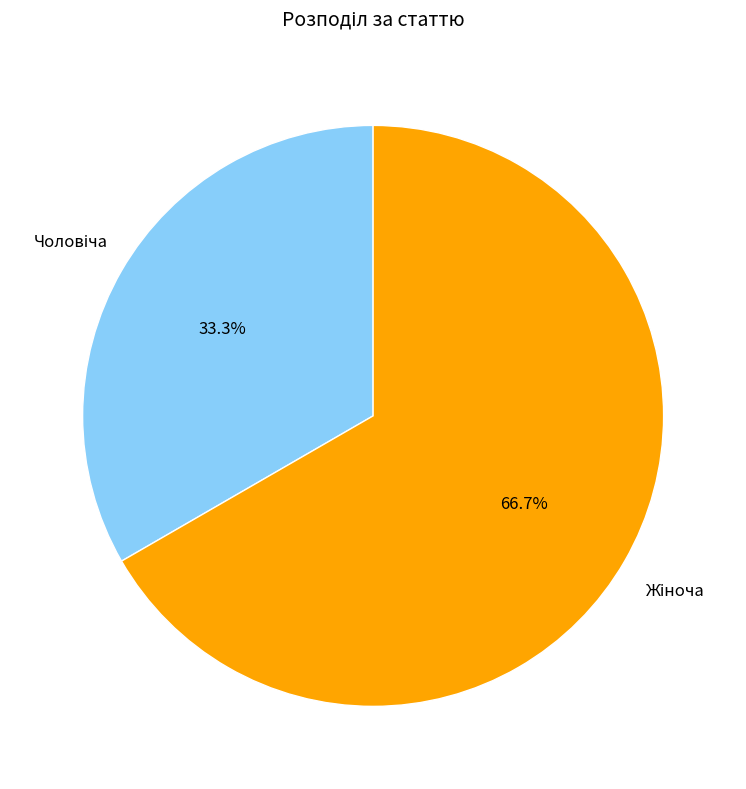

Is there a majority slice in this chart?

Yes